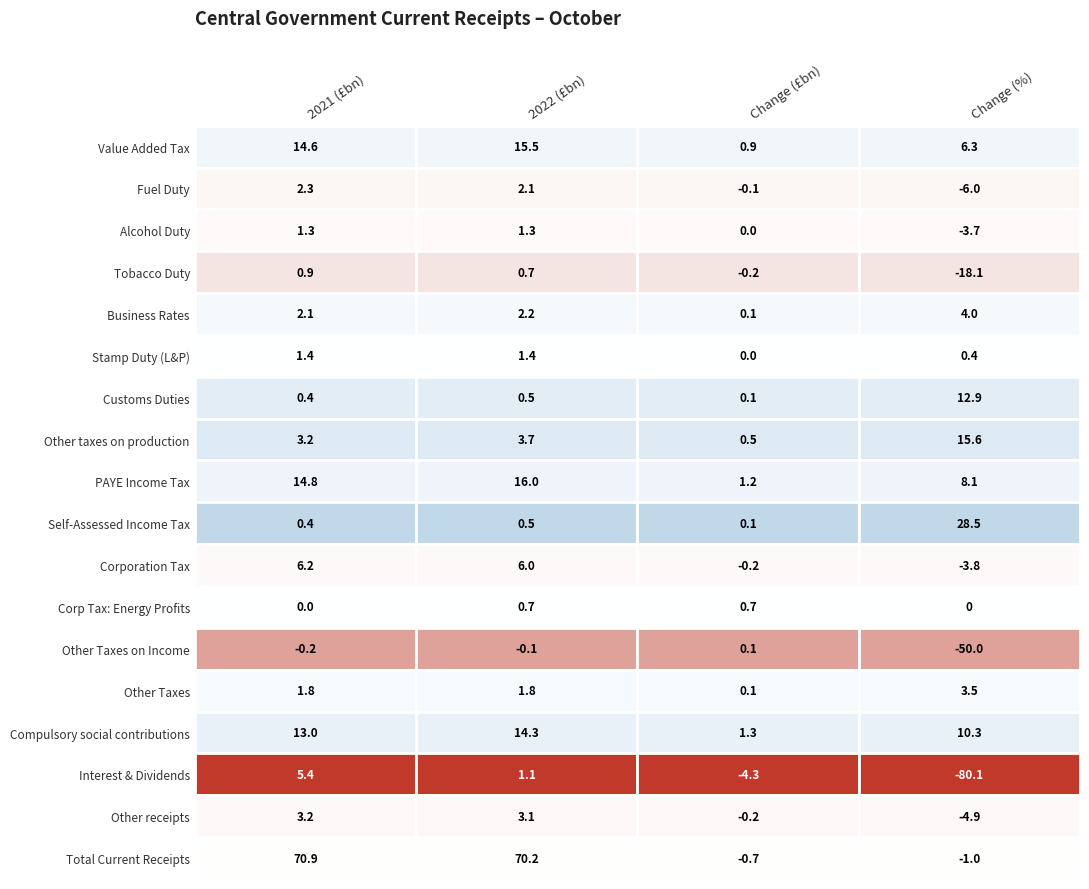

What is the total value across all series at 1?

141.0